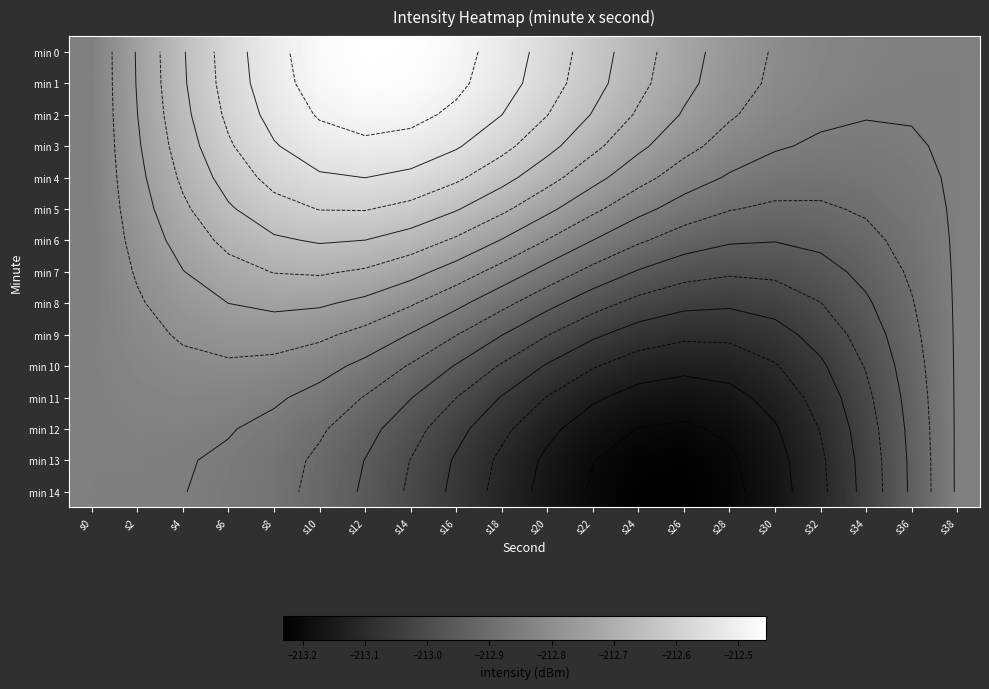

The value of min 10 at s0 is -102.6. True or false?

False